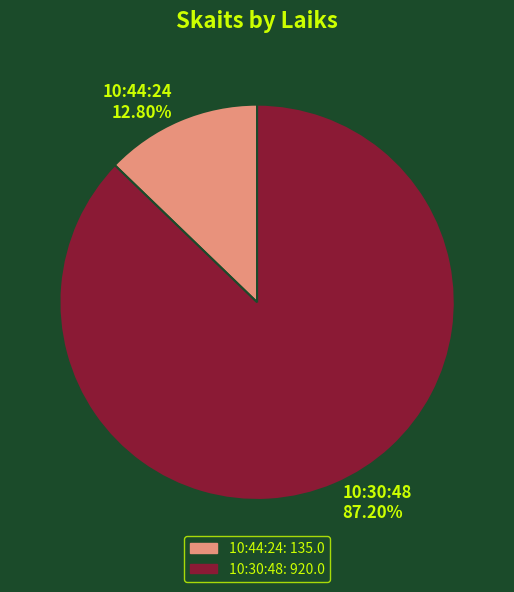

To the nearest percent, what portion does 10:44:24 represent?

13%